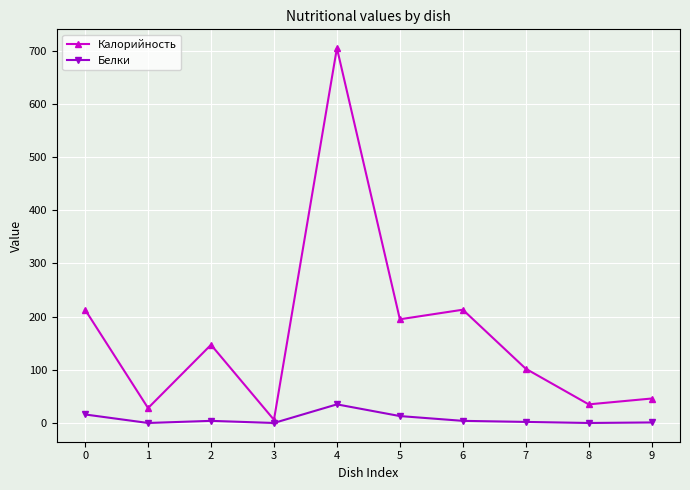

How many interior local peaks does the Калорийность series have?

3